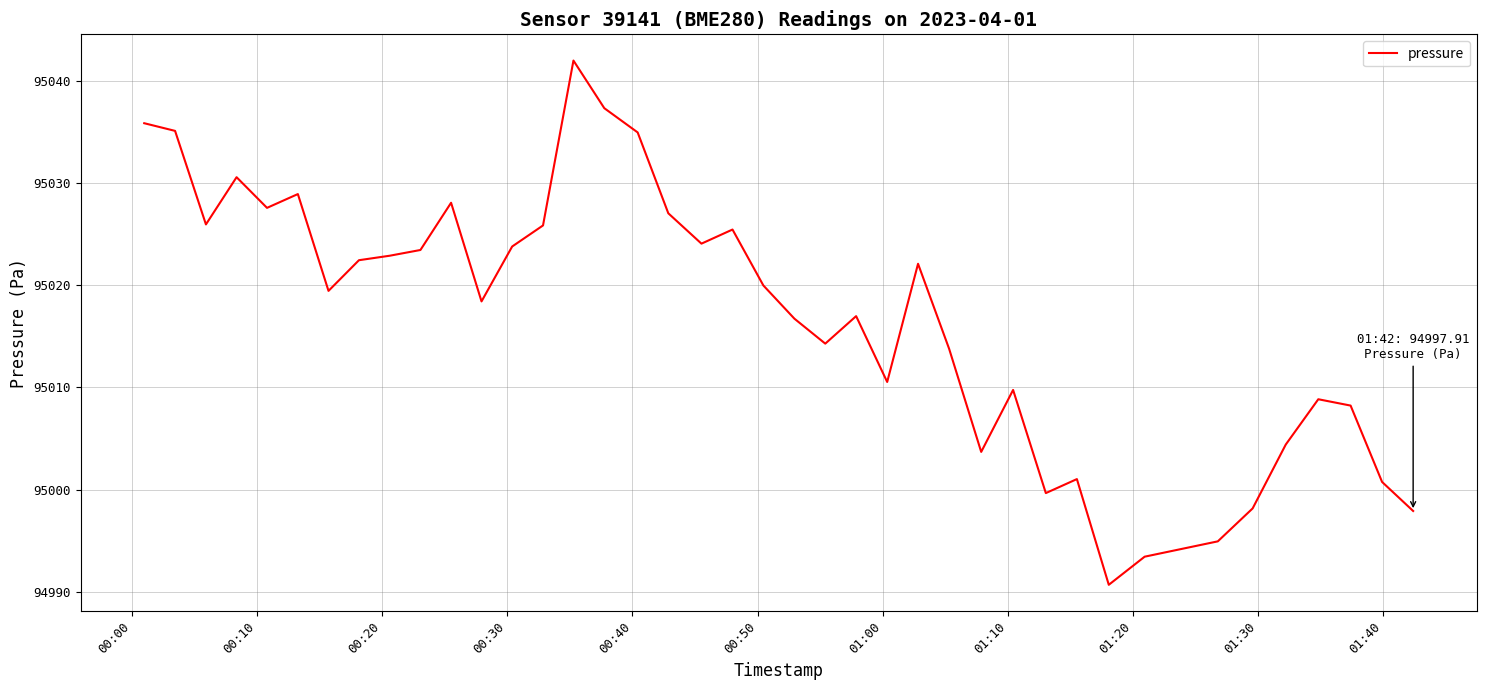

Does the chart display data point markers on the line(s)?

No